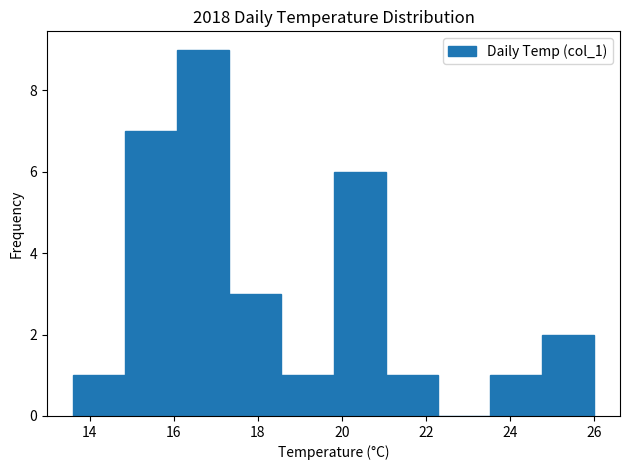

What is the height of the bar covering 21.04 to 22.28 on the x-axis? Neither the bar edges nor the heights are printed on the chart, so give them approximately, as read against the axes.

1